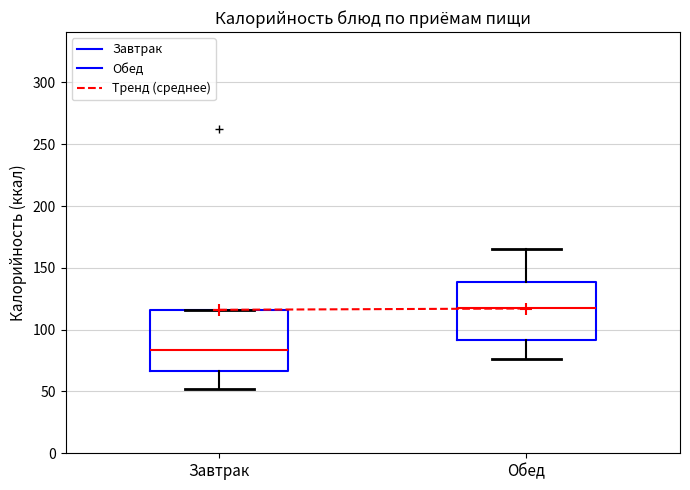

Which box's median line is the lowest?

Завтрак